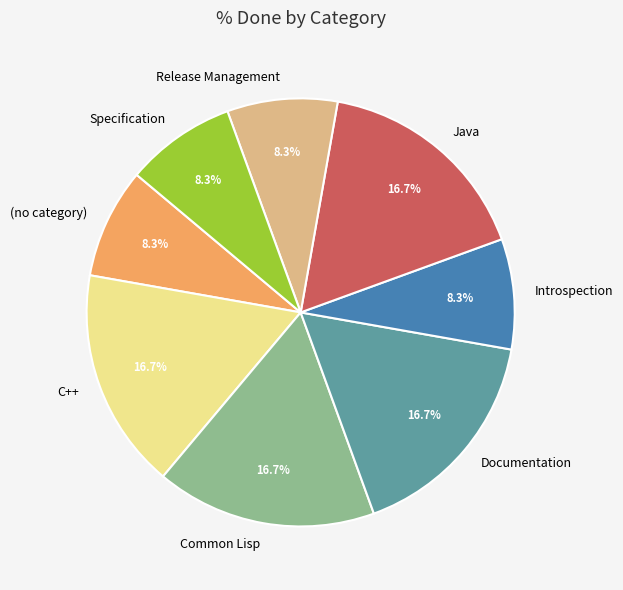

Approximately how many times larger is the value at Release Management compared to C++?

0.5